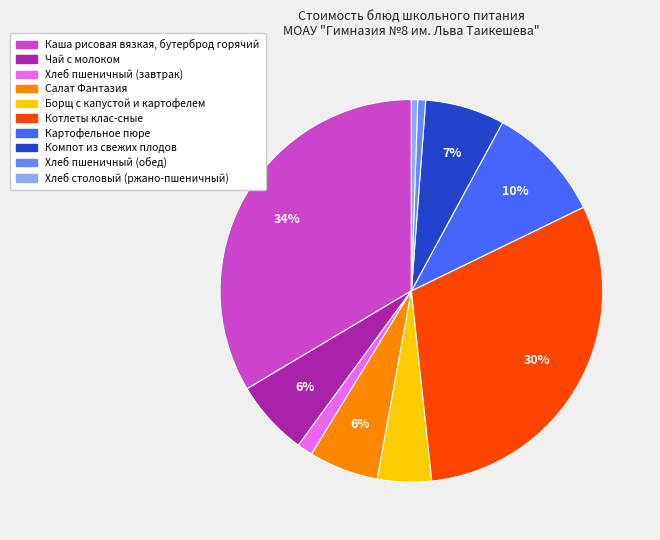

Does Хлеб пшеничный (обед) represent more than half of the total?

No